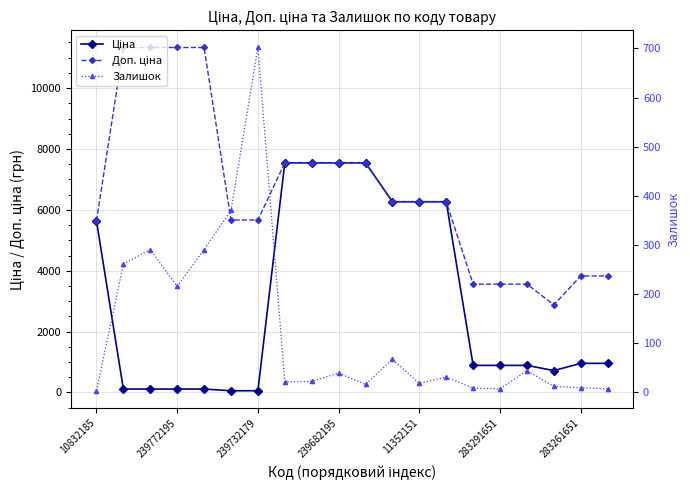

True or false: Ціна and Доп. ціна intersect in this chart.

False